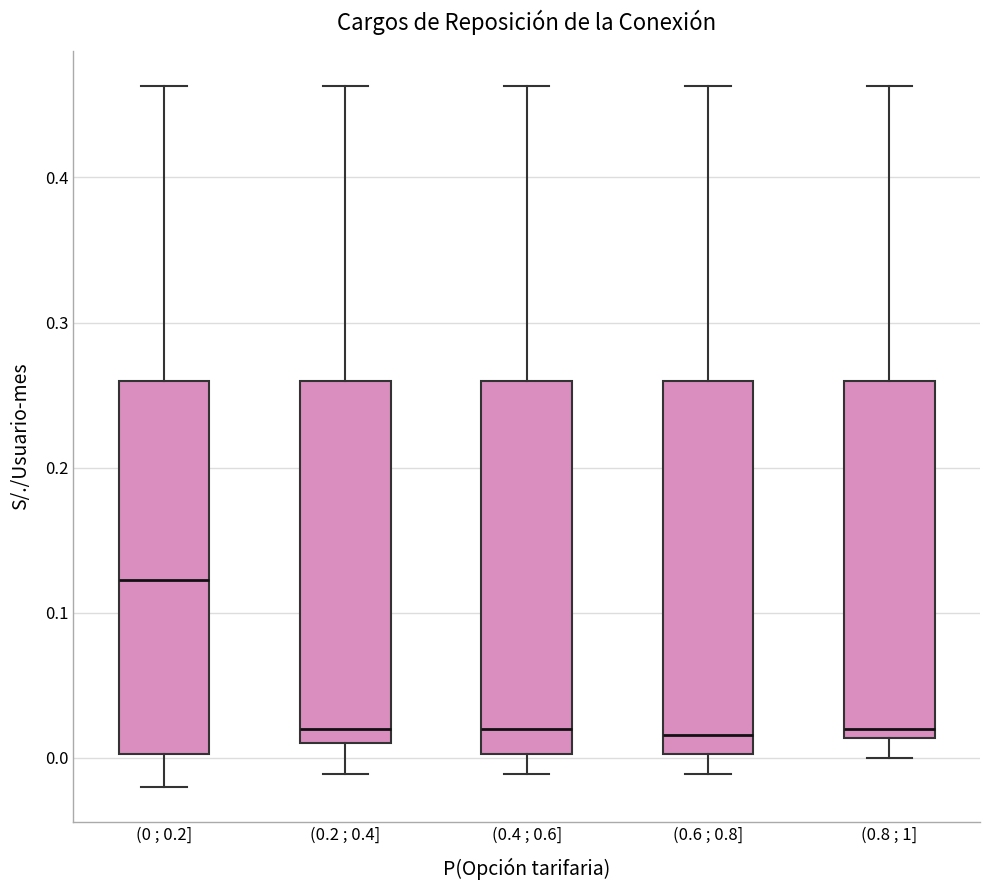

Which box's median line is the highest?

(0 ; 0.2]